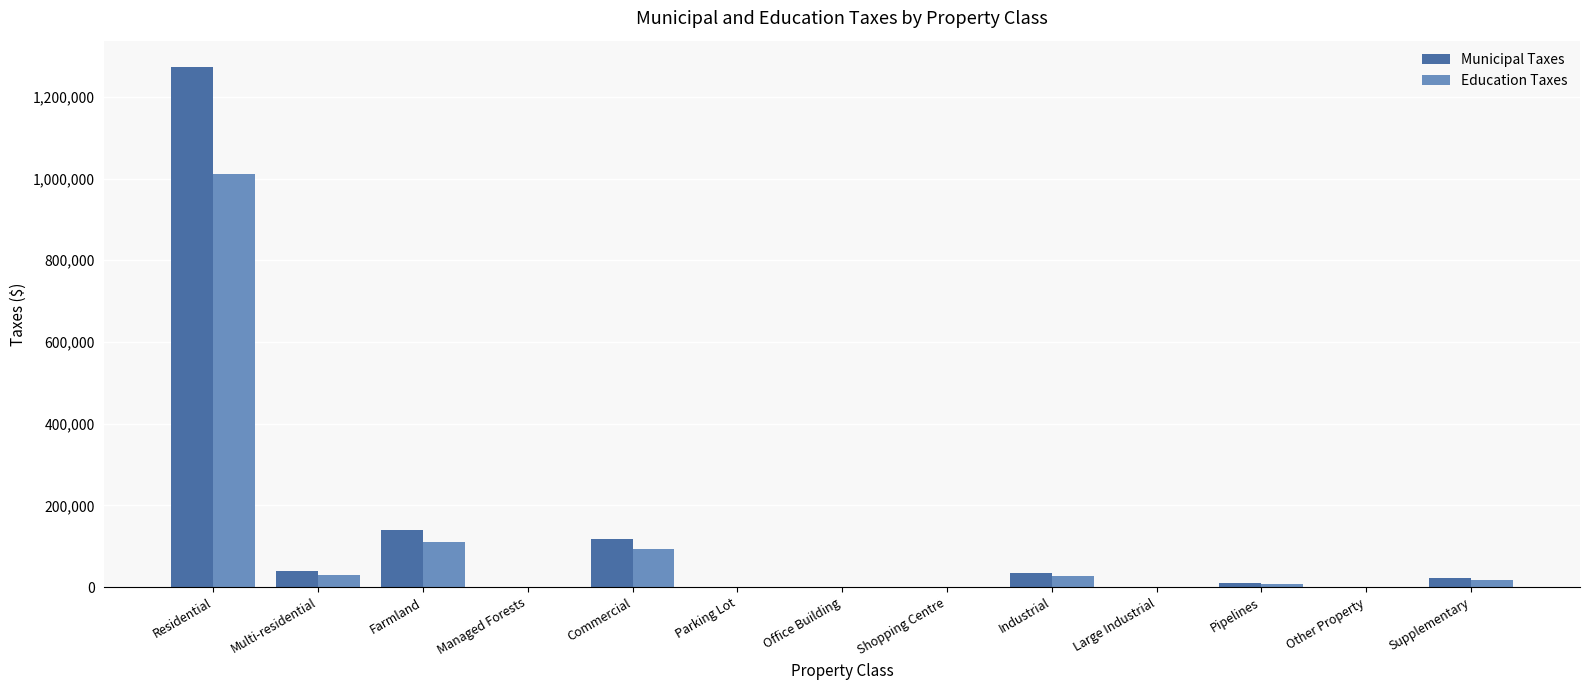

What is the sum of all Municipal Taxes values?

1637259.4